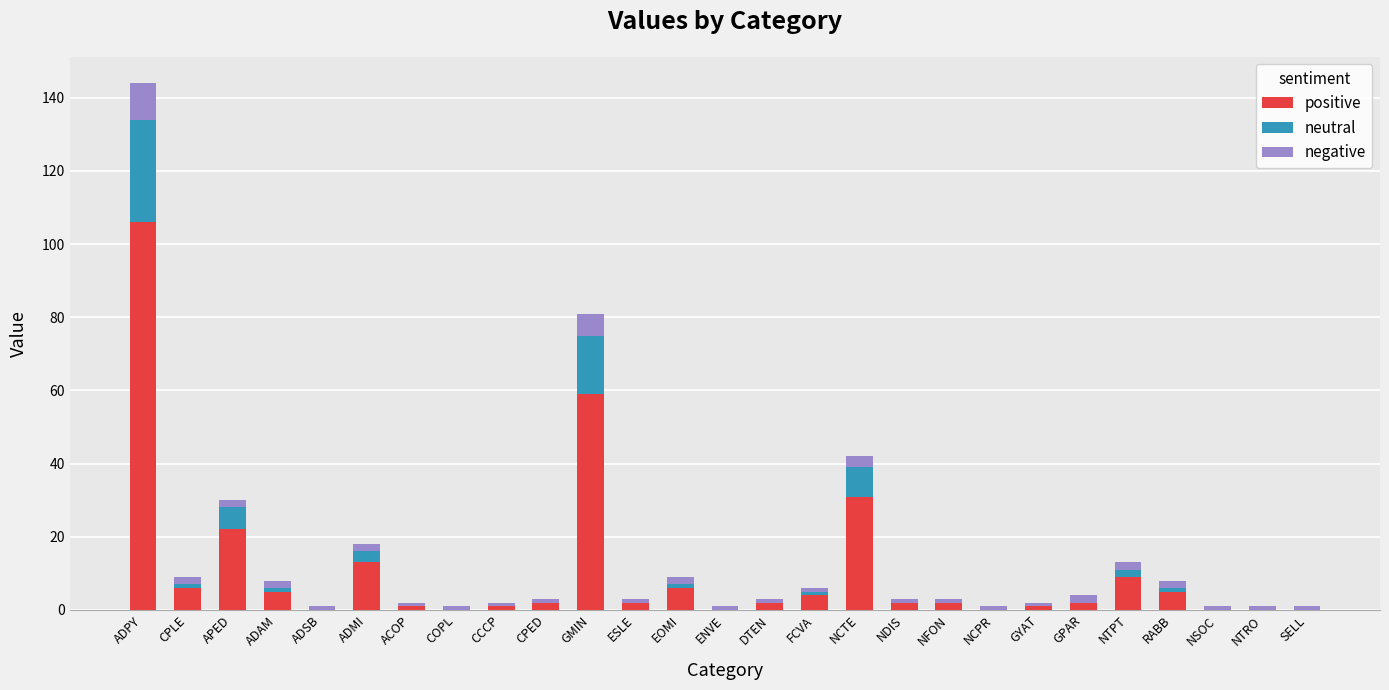

At which category is the sum across all series the highest?

ADPY